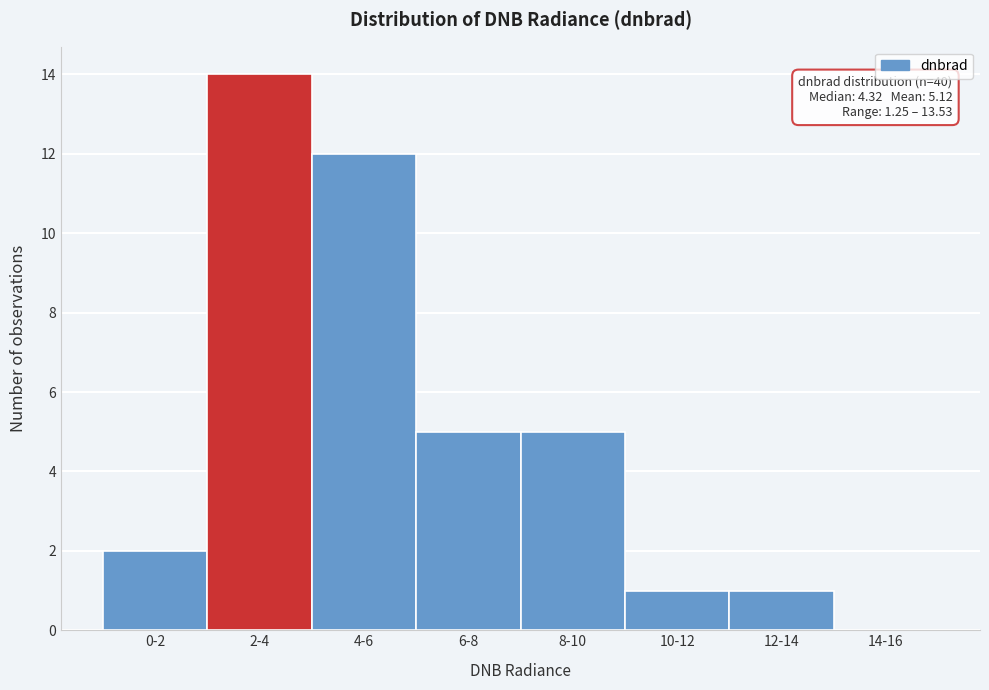

Reading left to right, transcribe all the data shown in this chart.

0-2=2	2-4=14	4-6=12	6-8=5	8-10=5	10-12=1	12-14=1	14-16=0